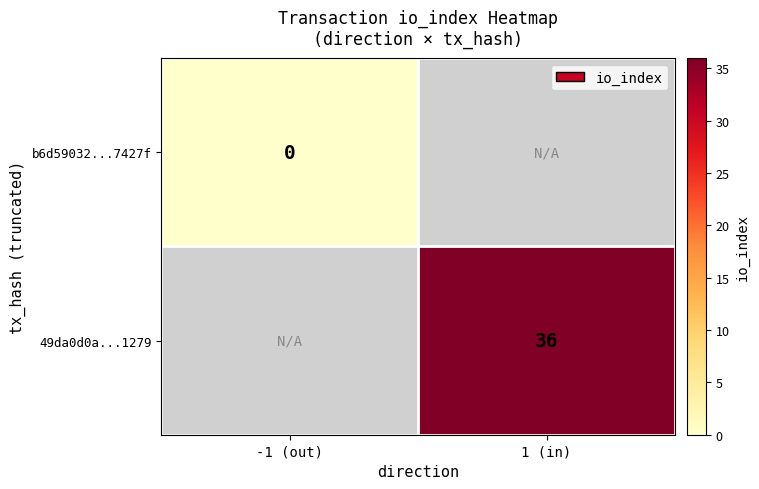

List the labels in order of b6d59032...7427f value, smallest first.

-1 (out), 1 (in)